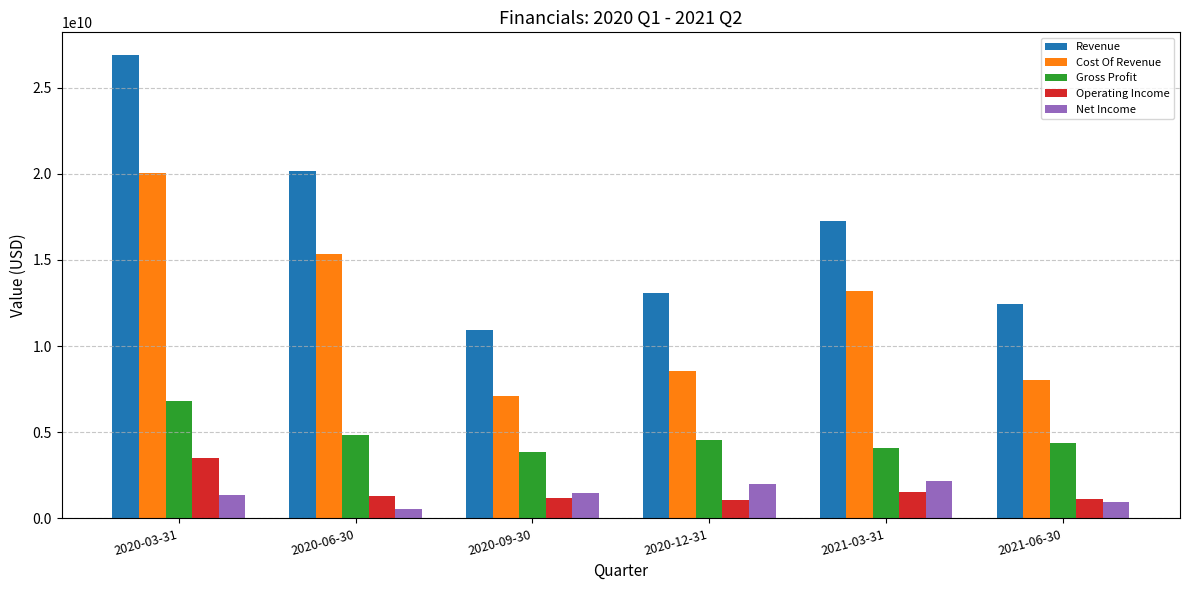

Where does the Cost Of Revenue series first go above 13175030000?

2020-03-31